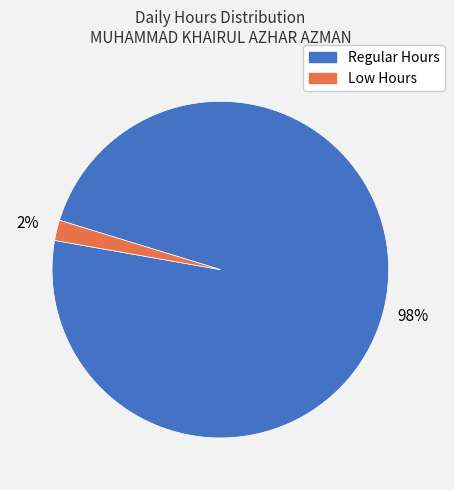

Is there a majority slice in this chart?

Yes